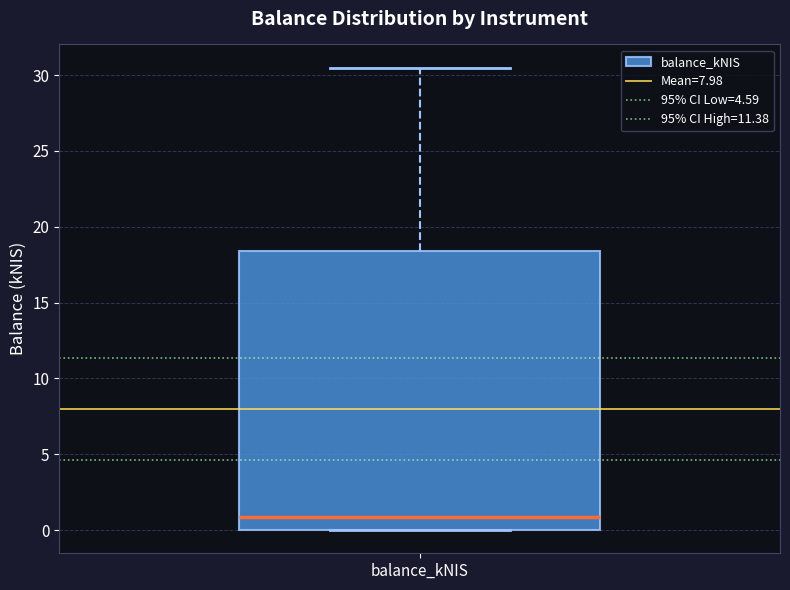

Read this box plot against the y-axis: the position of the median line, the range covered by the box, and the ends of both whiskers. The values are not printed on the chart, so give them approximately, as read against the axis.

median 1.0, box 0.0 to 18.5, whiskers 0.0 to 30.5